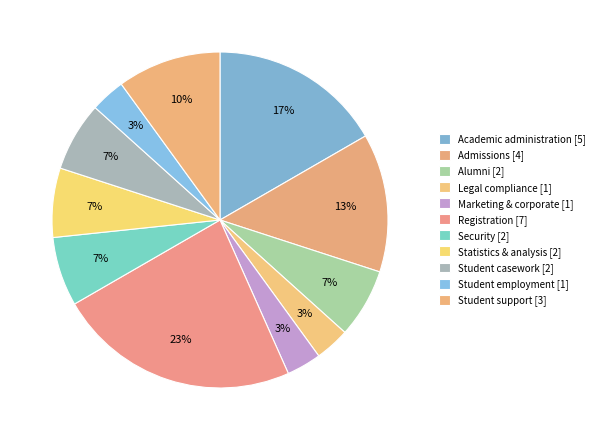

Count the number of slices in the pie.

11